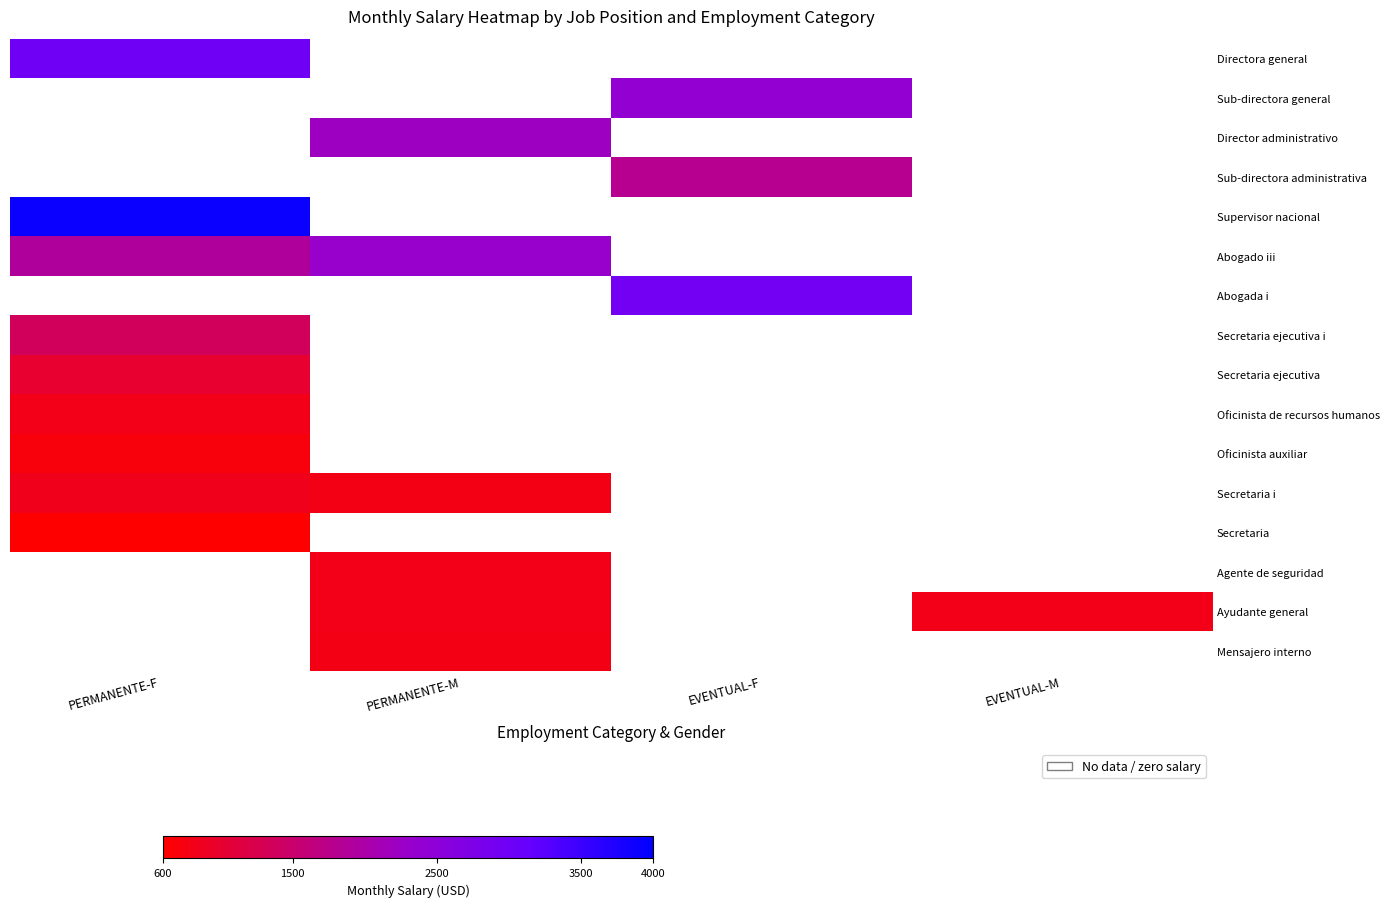

Which category has the highest value across all series?

PERMANENTE-F